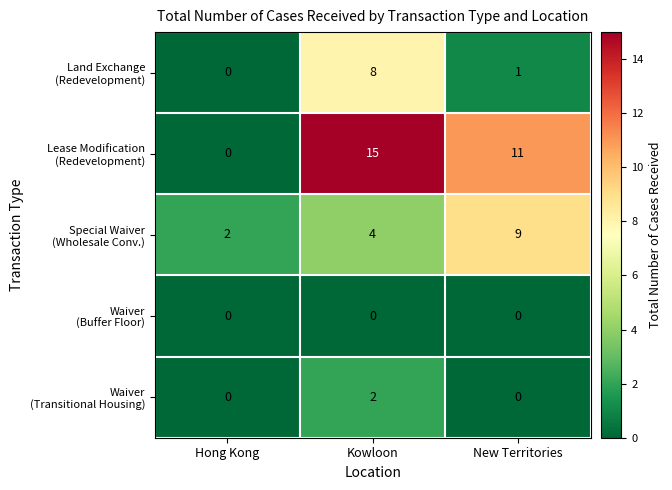

At which category is the sum across all series the highest?

Kowloon